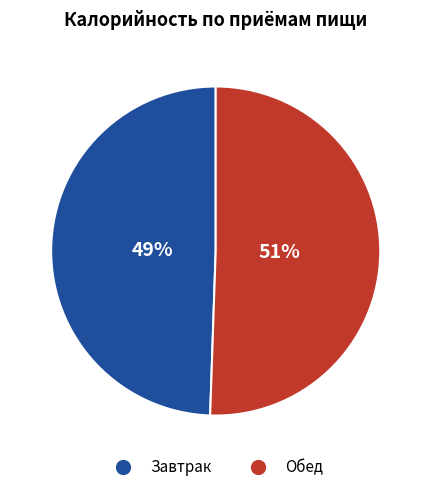

To the nearest percent, what is the combined percentage of Обед and Завтрак?

100%